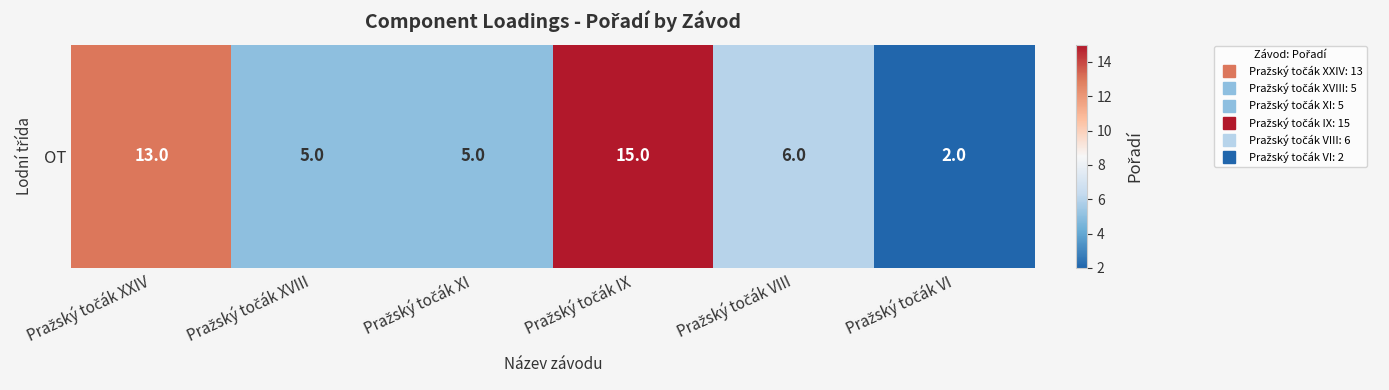

What is the change in value from Pražský točák IX to Pražský točák VIII?

-9